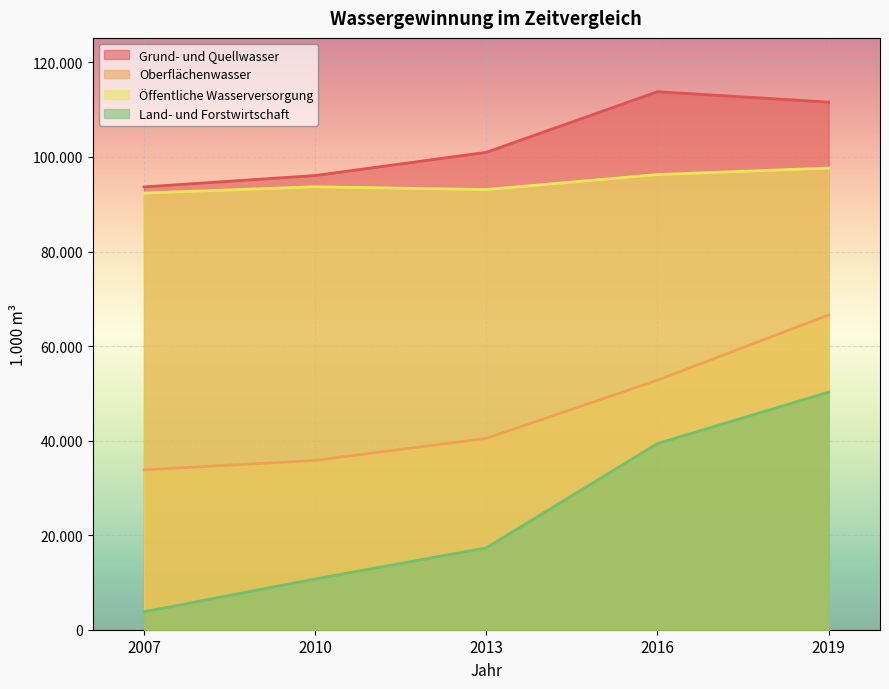

List the series in order of their peak value, lowest first.

Land- und Forstwirtschaft, Oberflächenwasser, Öffentliche Wasserversorgung, Grund- und Quellwasser